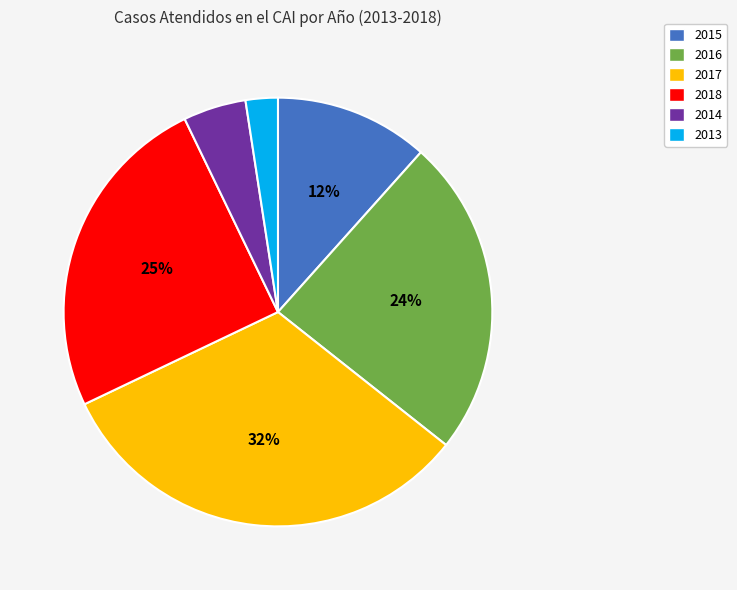

To the nearest percent, what is the difference between the 2016 and 2014 slice percentages?

19%